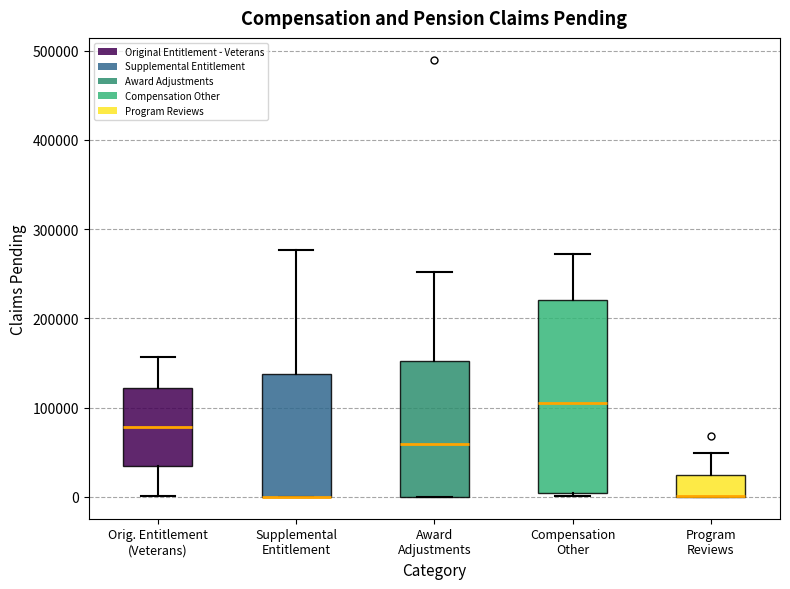

Where does the median line of the box for Compensation Other sit on the y-axis? The values are not printed on the chart, so give them approximately, as read against the axis.

100000